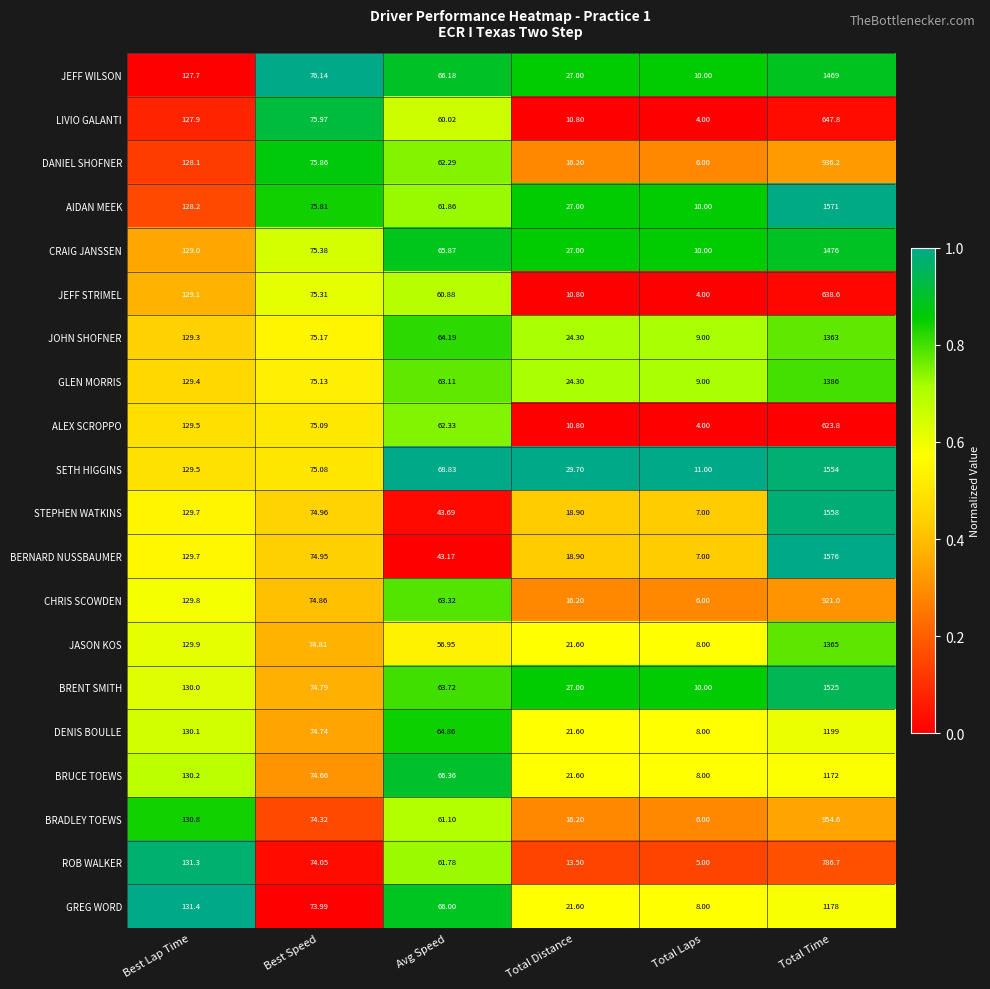

Which series changed the most between Best Speed and Total Distance?

LIVIO GALANTI